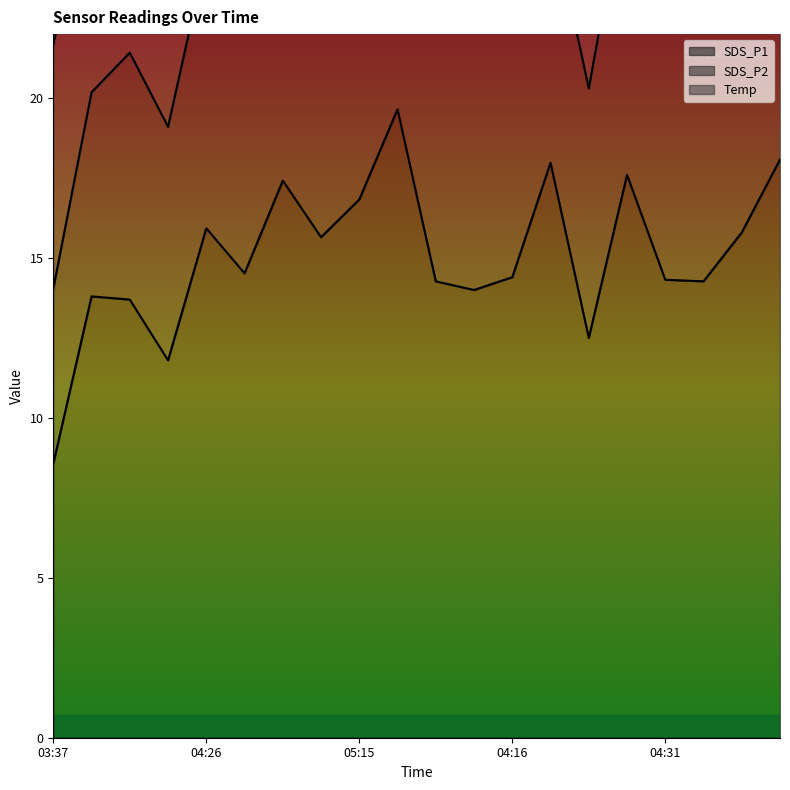

True or false: SDS_P1 and Temp intersect in this chart.

False